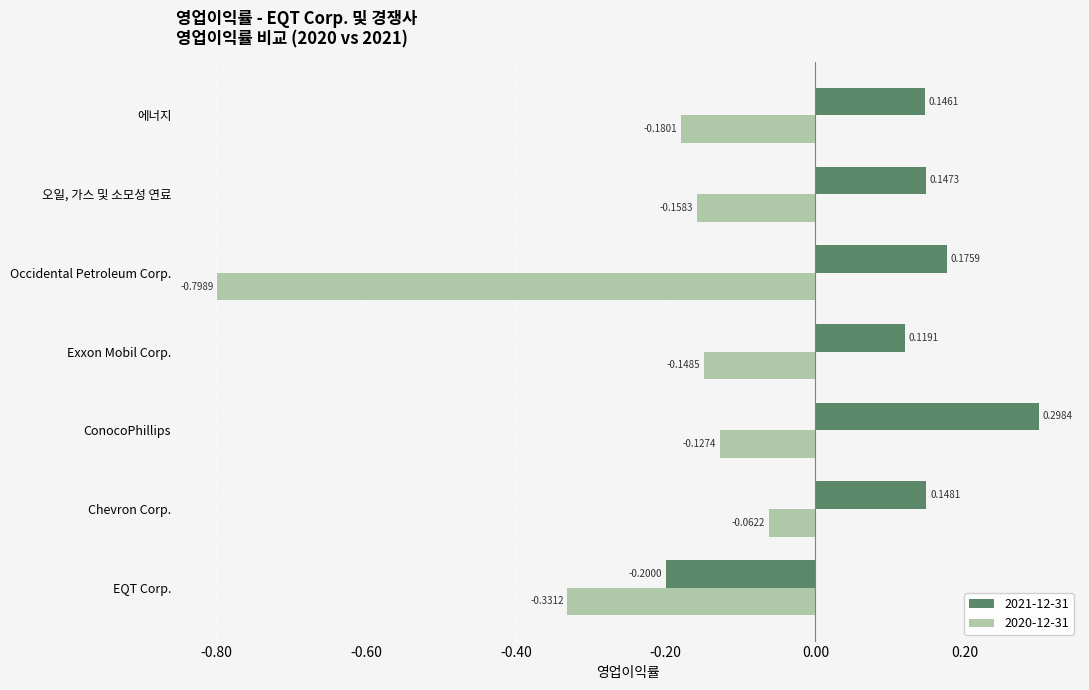

Which category has the highest value in the 2021-12-31 series?

ConocoPhillips